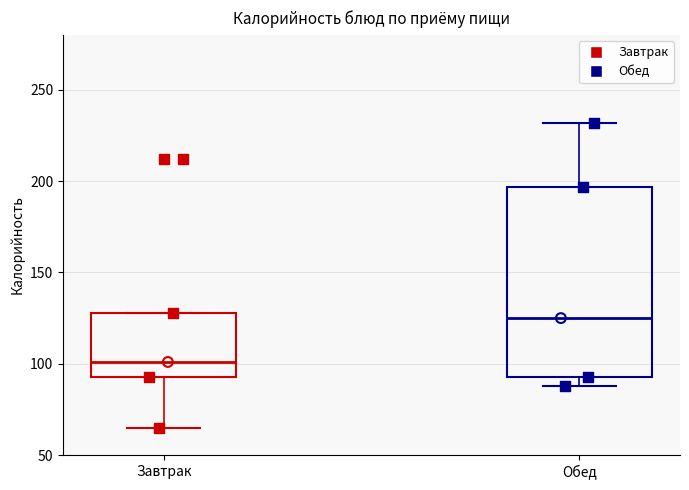

Where is the lower edge of the box for Обед on the y-axis? The values are not printed on the chart, so give them approximately, as read against the axis.

95